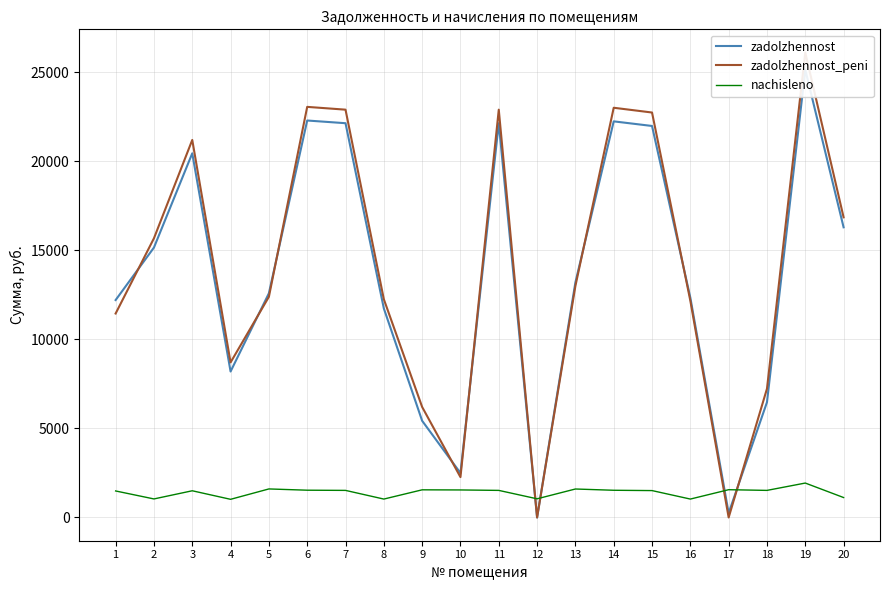

Is it true that nachisleno equals 2213.7 at 10?

False